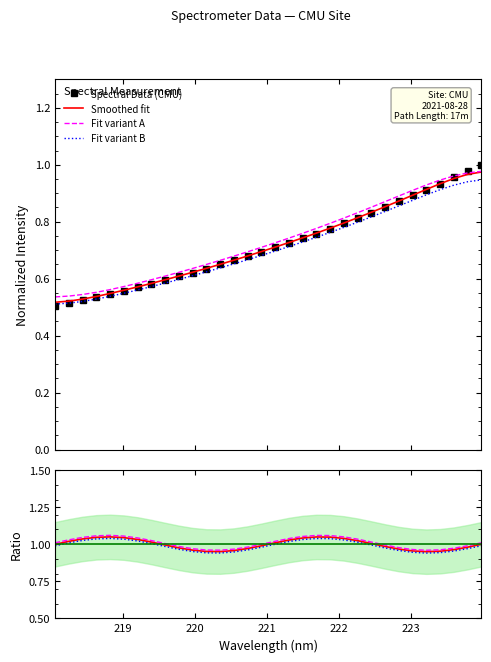

What position from the left is 222.4538?

24